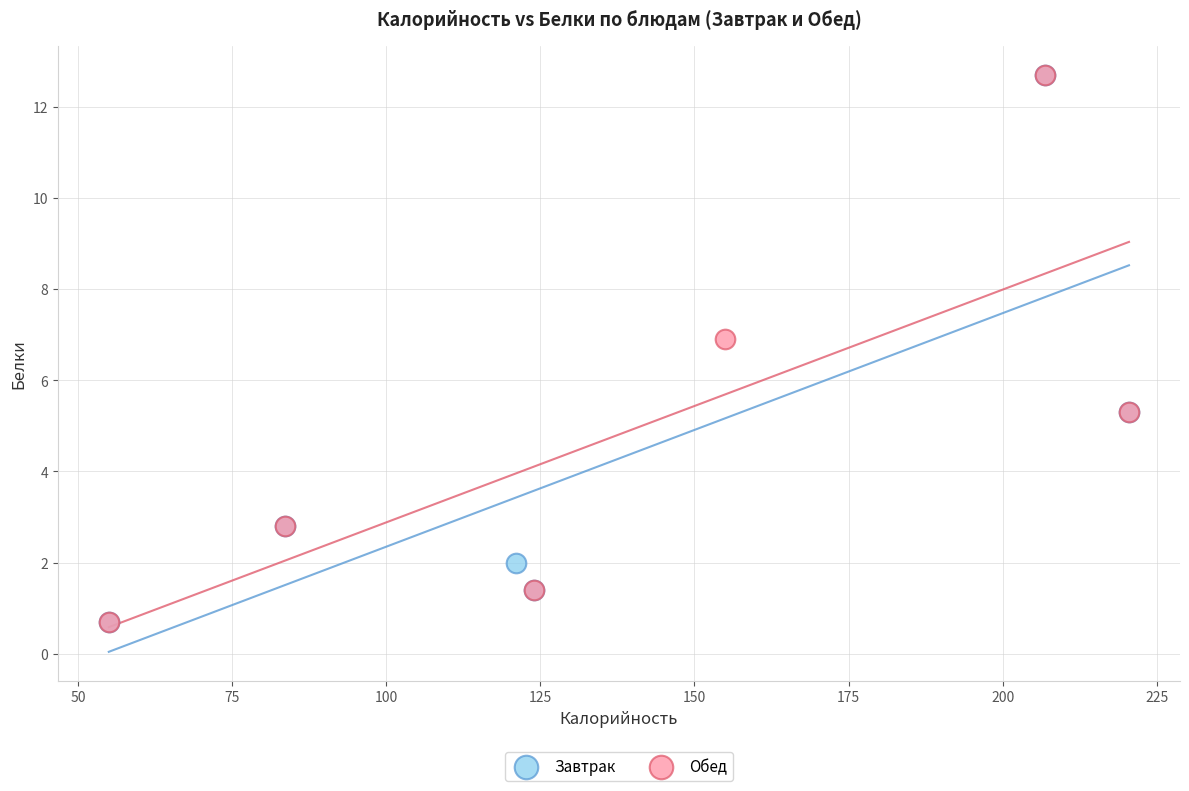

What are all the series names shown in the legend?

Завтрак, Обед